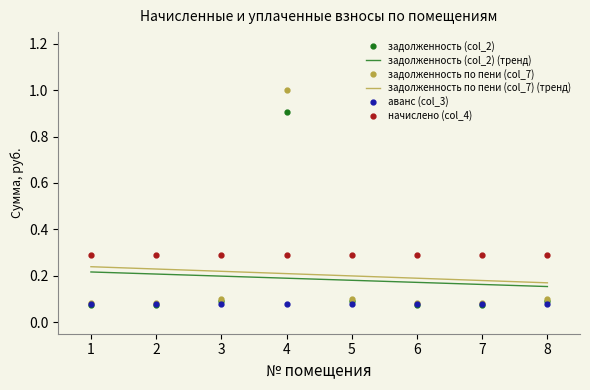

The задолженность (col_2) series shows 0.1 at 2. True or false?

True